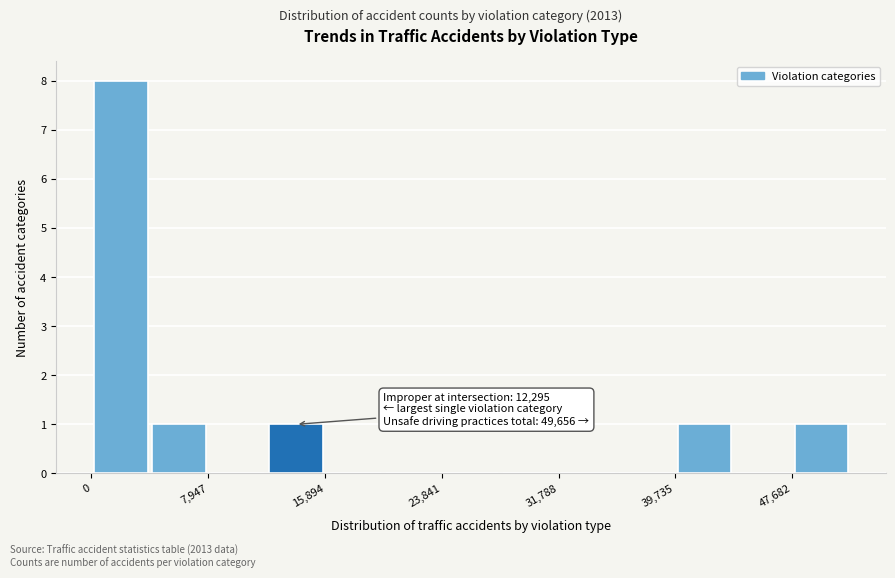

Read against the x-axis, roughly where is the centre of the tallest bar?

2000